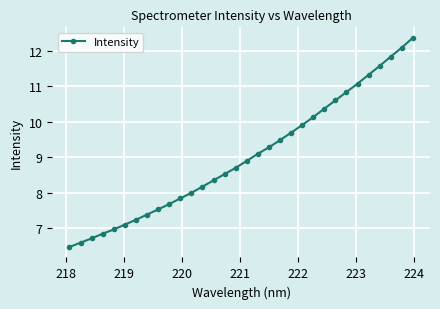

How many categories are shown in the chart?

32